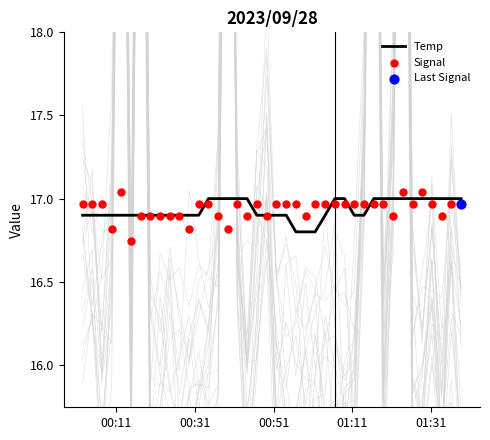

Which series reaches the minimum Y coordinate?

Signal